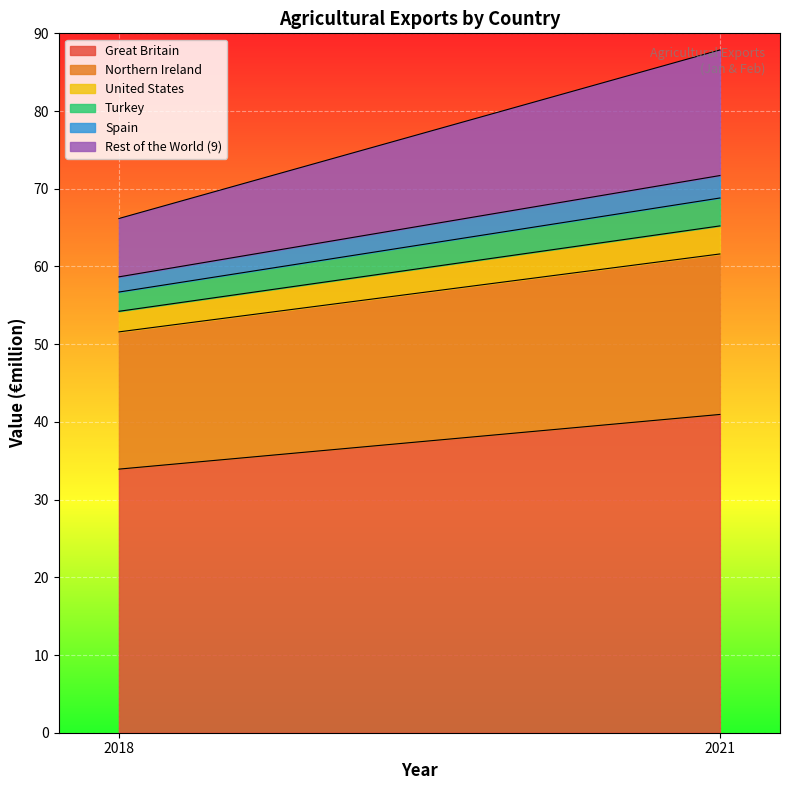

Count the Turkey values in the range 2 to 3.

1